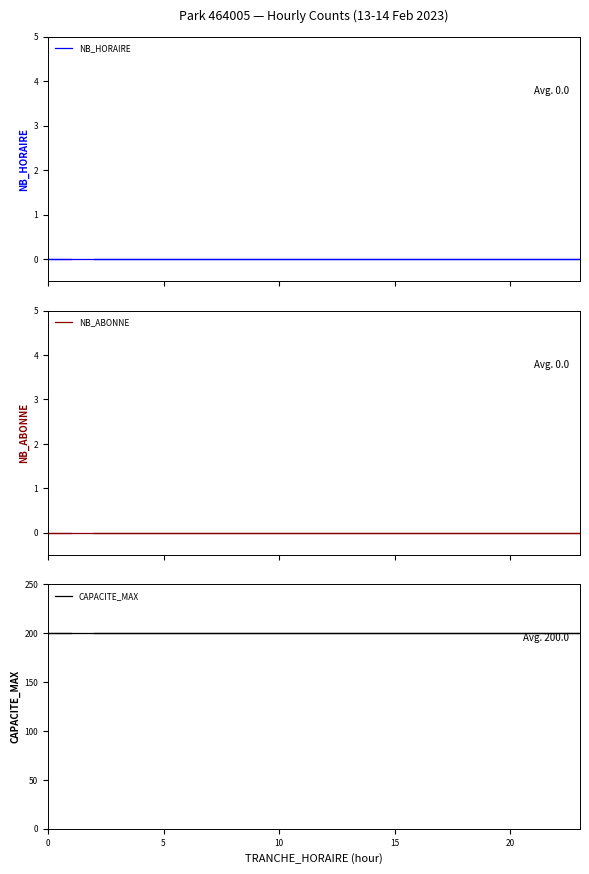

Which has a higher value, 18 or 23?

18